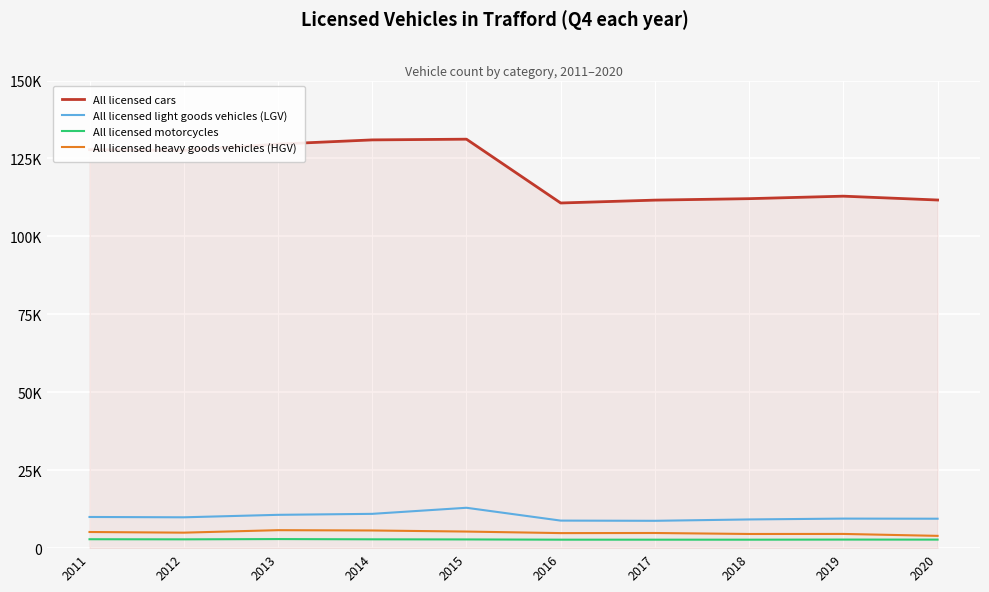

Is it true that All licensed light goods vehicles (LGV) equals 9893 at 2012?

True